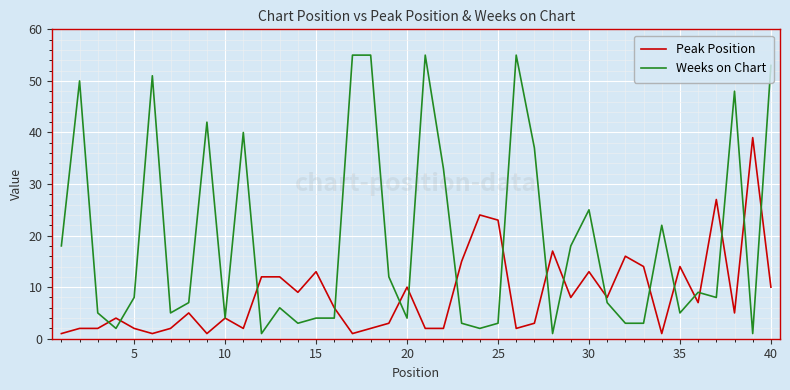

Does the chart have visible grid lines?

Yes